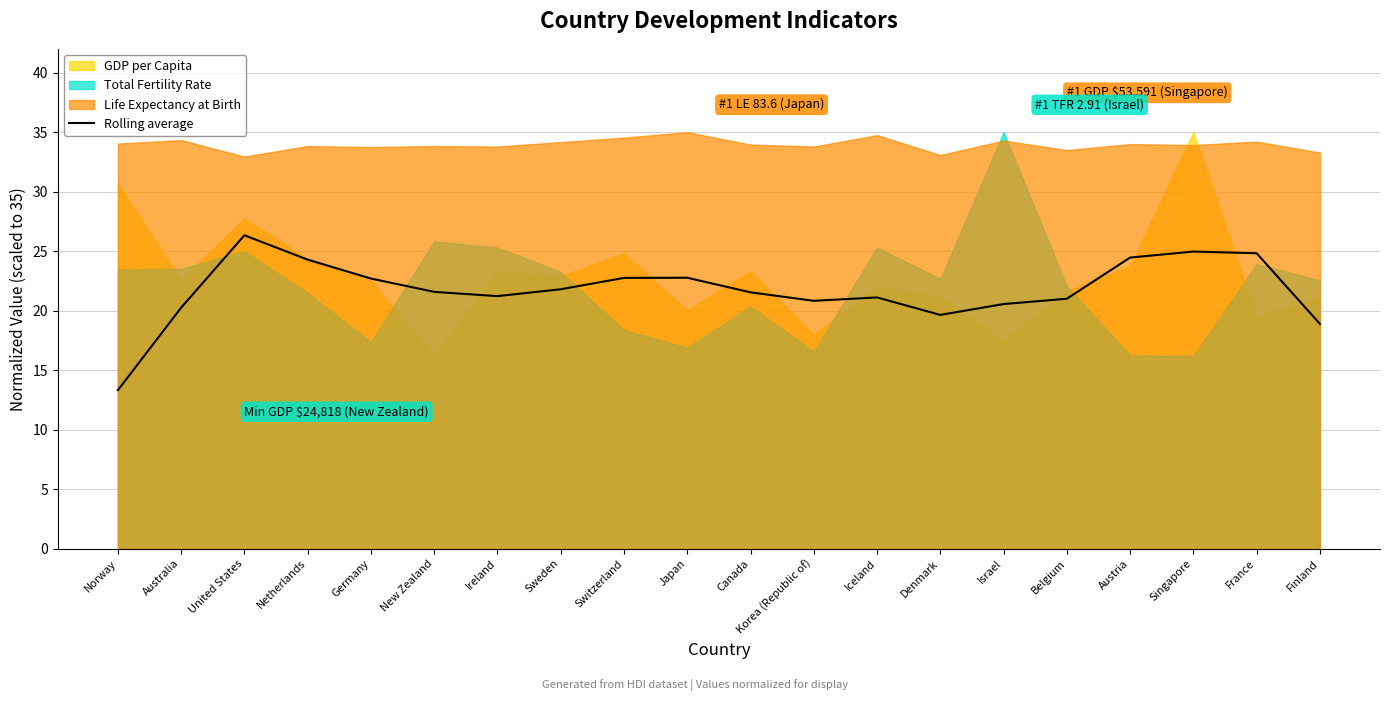

Reading left to right, list all the values displayed in this chart.

Norway=13.3	Australia=20.2	United States=26.3	Netherlands=24.3	Germany=22.7	New Zealand=21.6	Ireland=21.2	Sweden=21.8	Switzerland=22.7	Japan=22.8	Canada=21.5	Korea (Republic of)=20.8	Iceland=21.1	Denmark=19.6	Israel=20.6	Belgium=21.0	Austria=24.5	Singapore=25.0	France=24.8	Finland=18.9